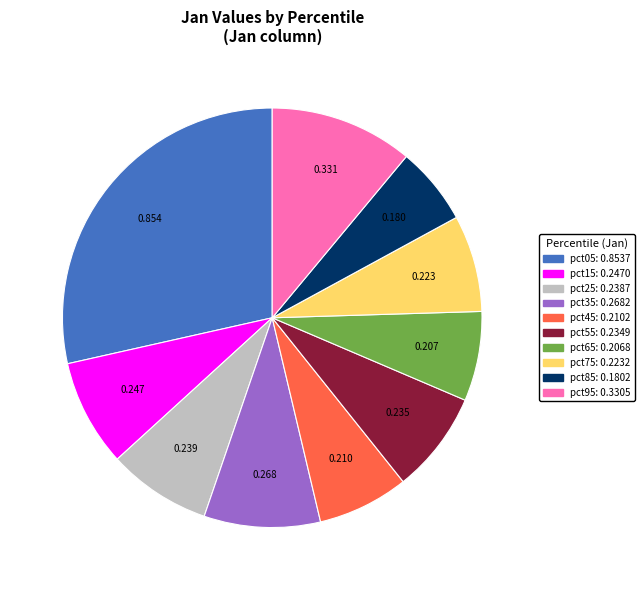

Does any single category account for the majority?

No